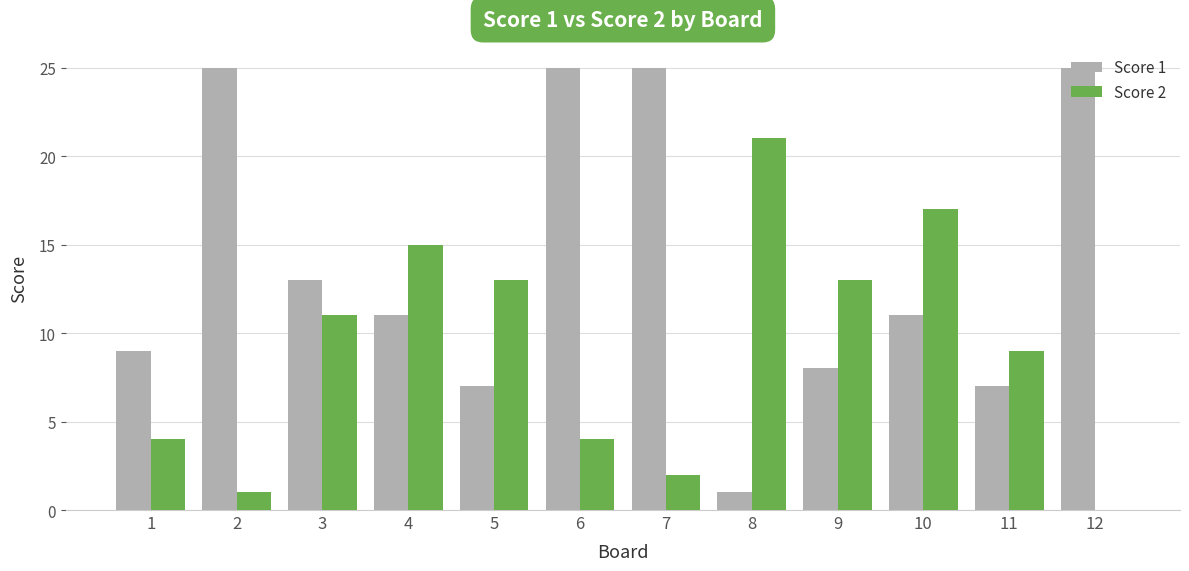

What is the total value across all series at 8?

22